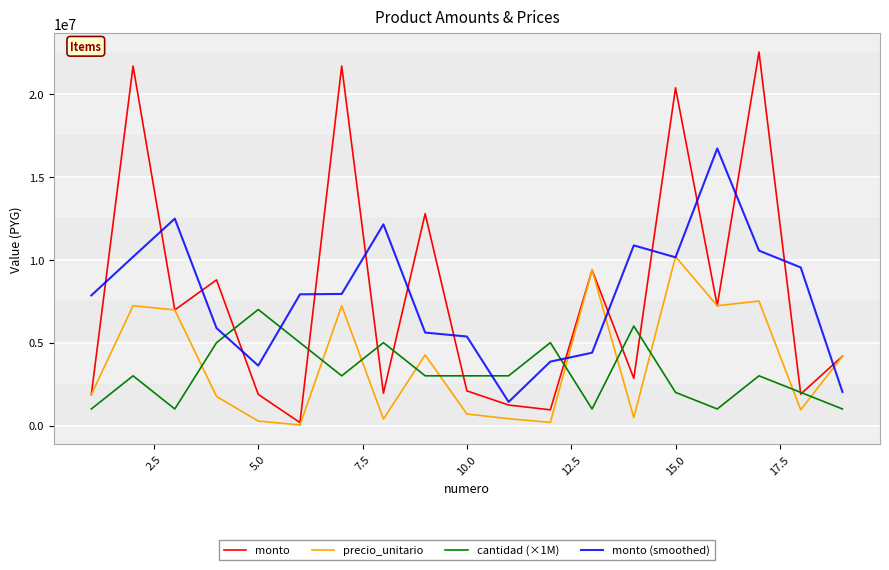

List the series in order of their peak value, highest first.

monto, monto (smoothed), precio_unitario, cantidad (×1M)